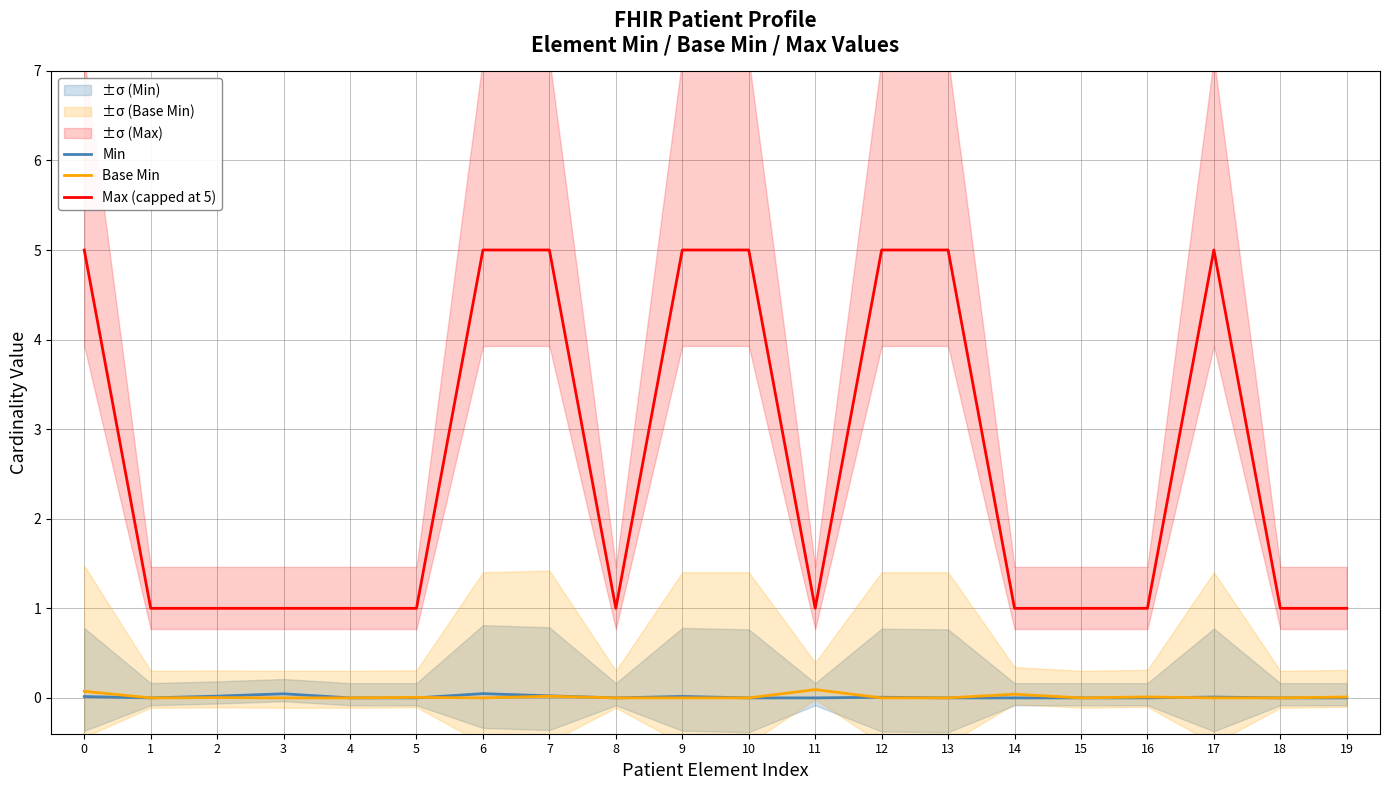

How many values in the Max (capped at 5) series exceed 1?

8